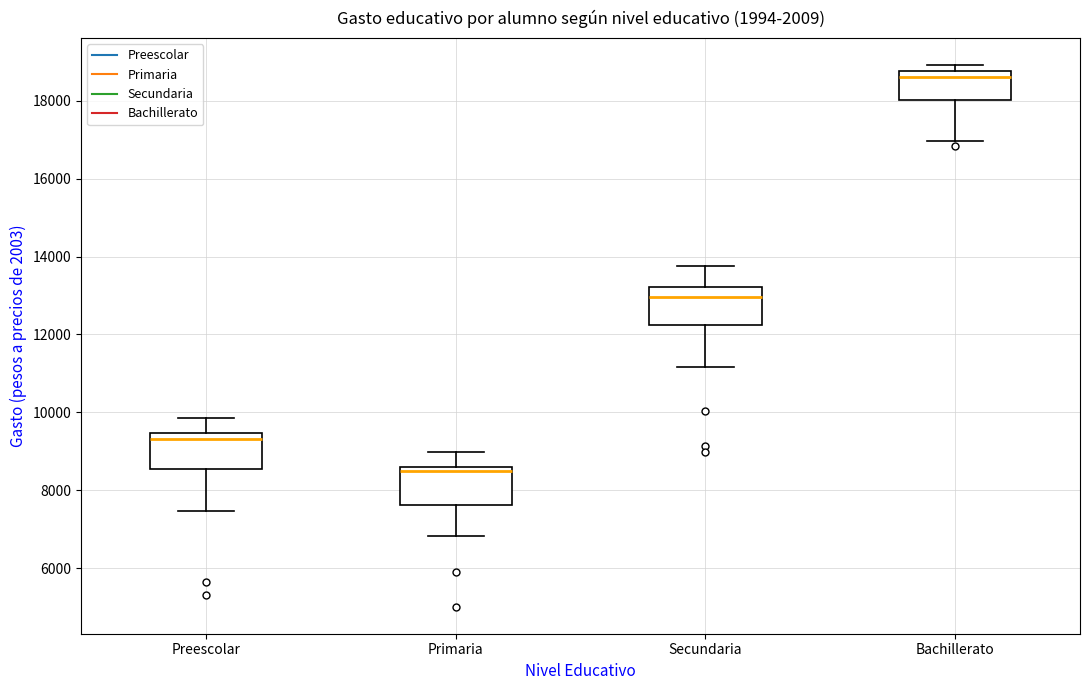

Which box has the lowest median line?

Primaria